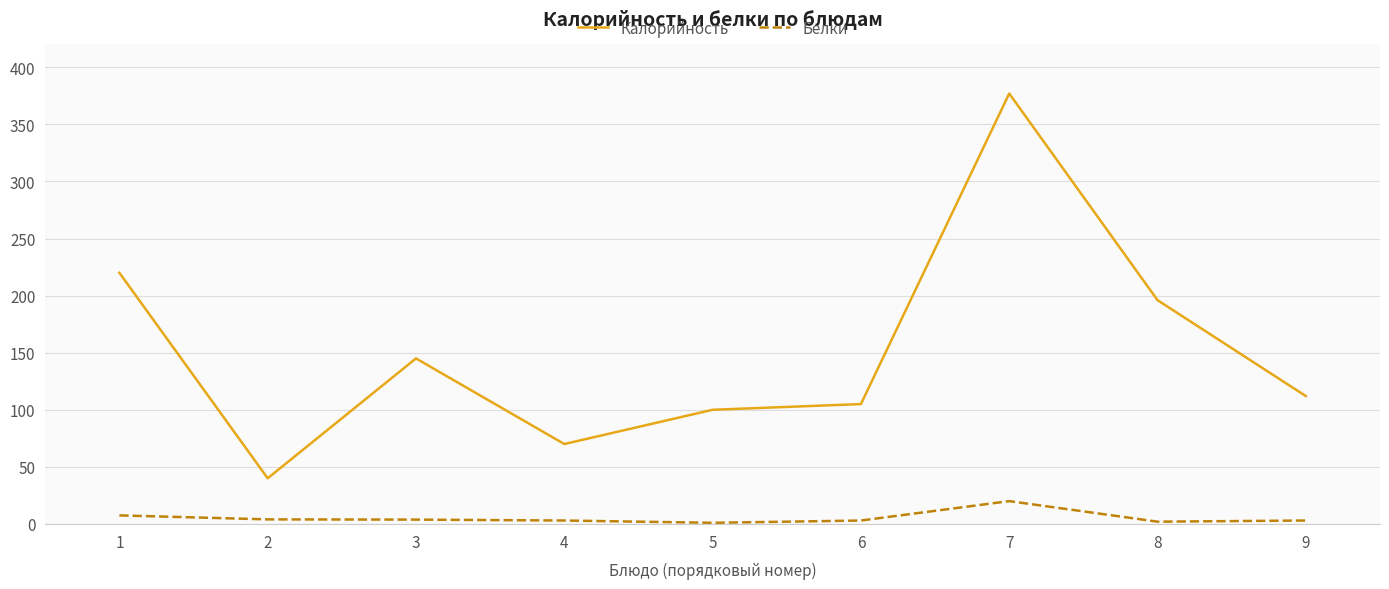

At which category is the sum across all series the highest?

7